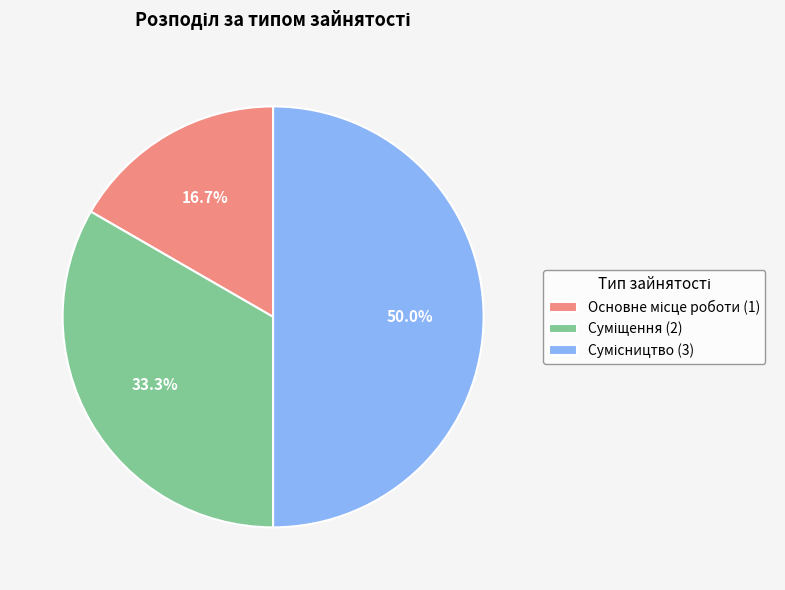

How many segments does this pie chart have?

3